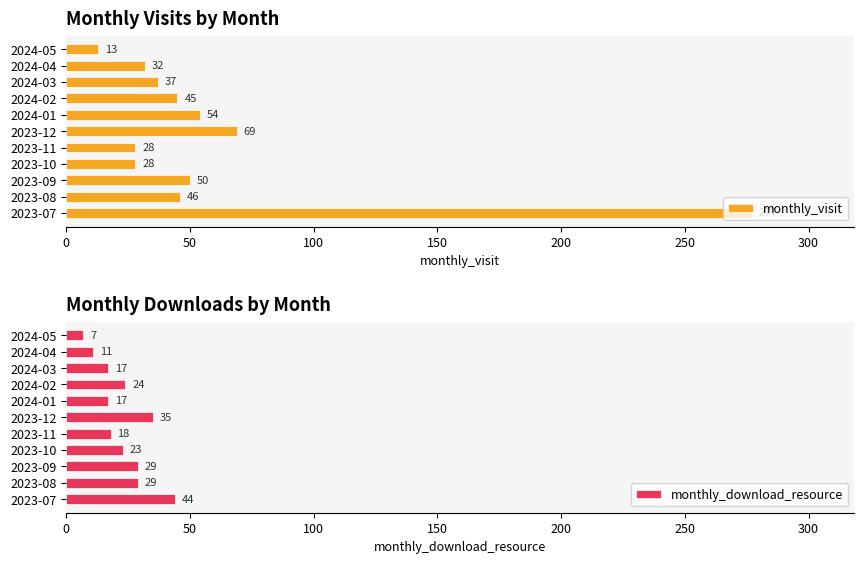

How many bars are there in each group?

2